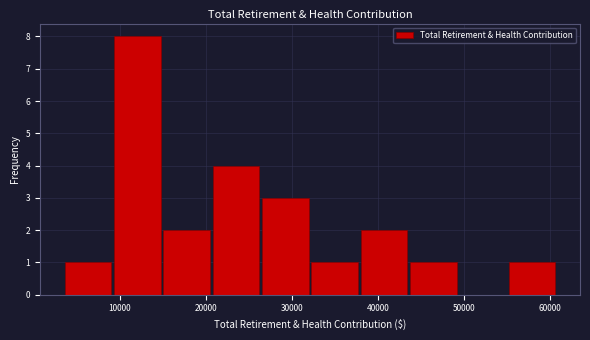

Over which range of the x-axis is the bar tallest?

9000 to 15000